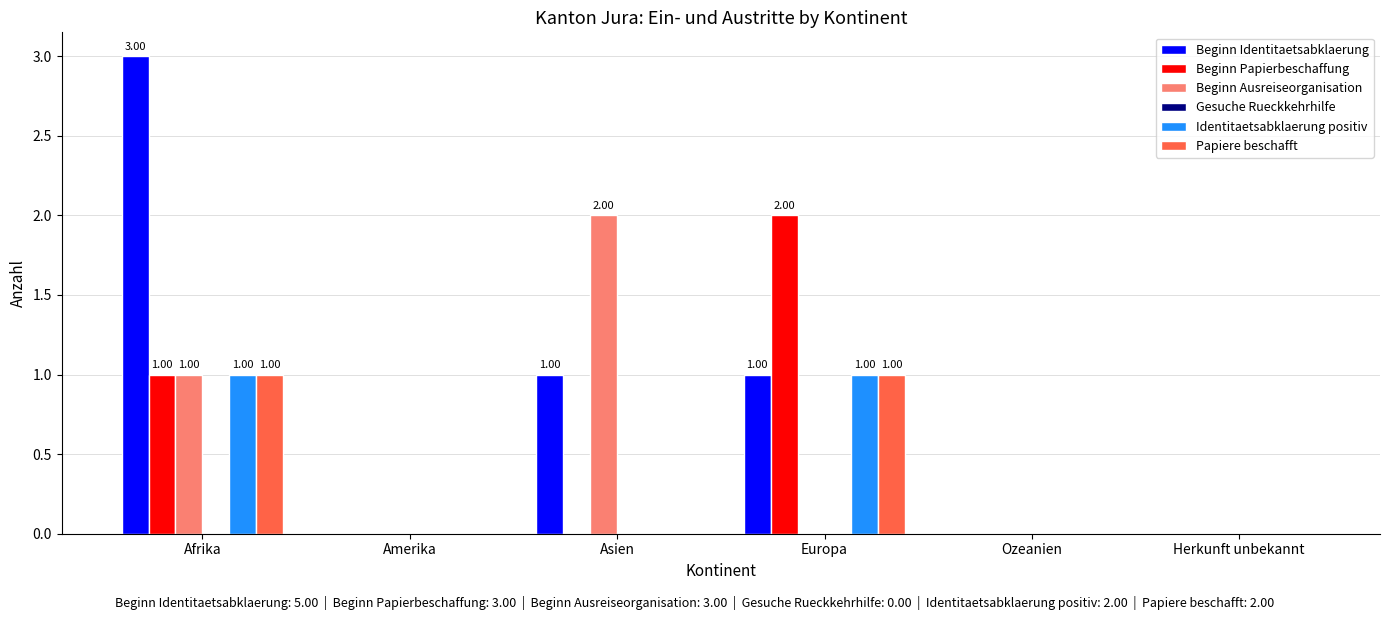

How many groups of bars are there?

6